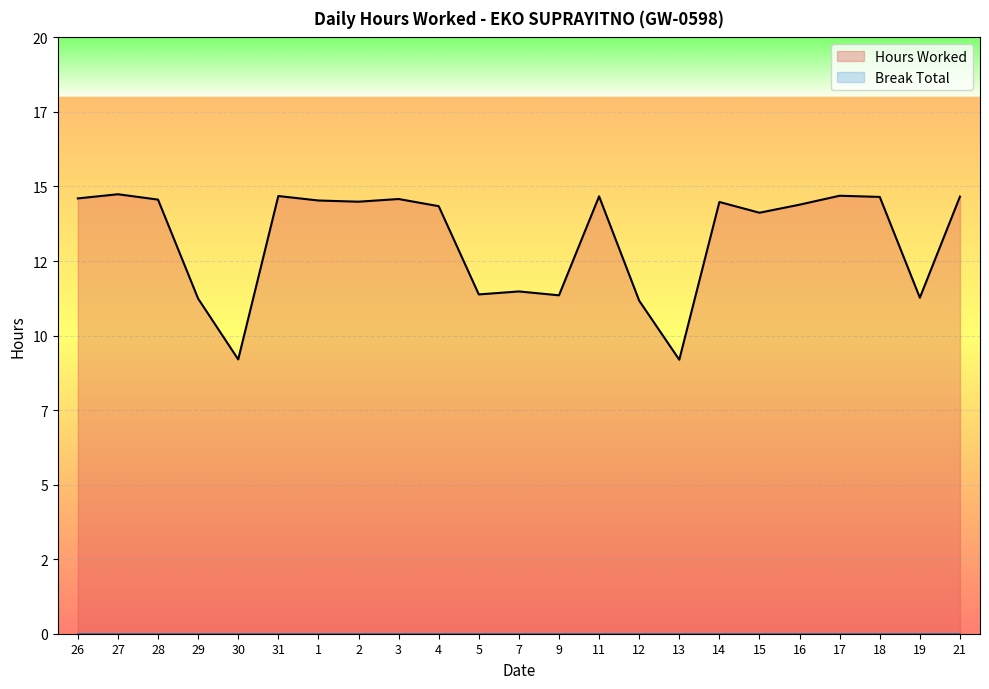

True or false: the data has more than 1 interior local peaks.

True